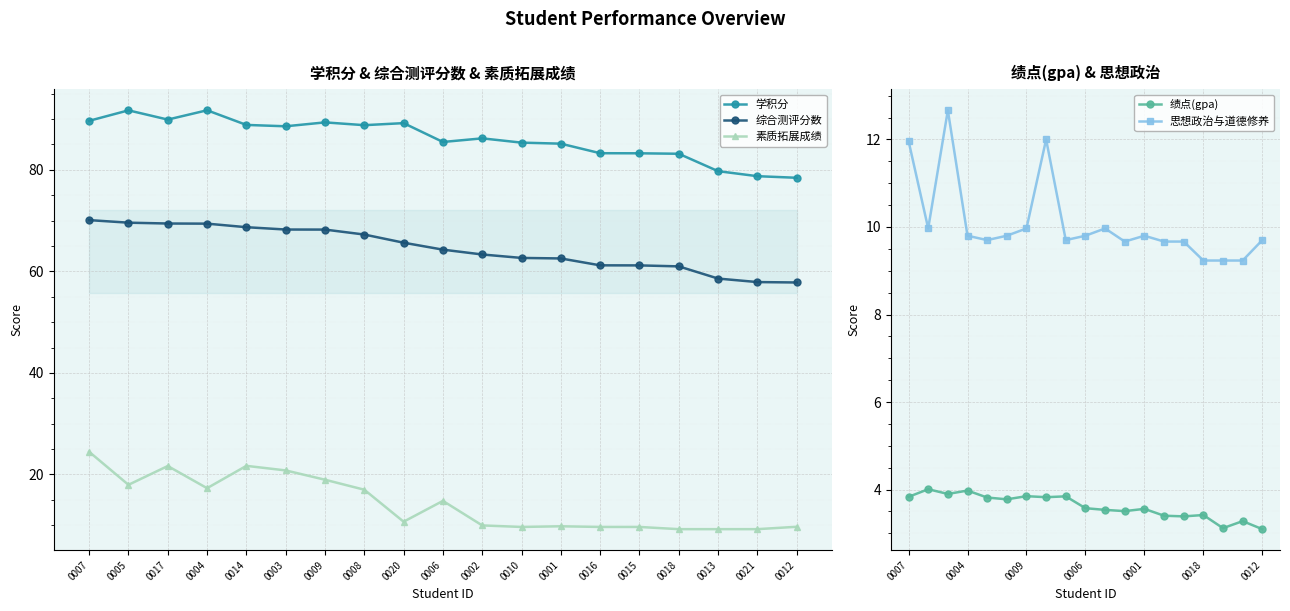

What position from the right is 0015?

5